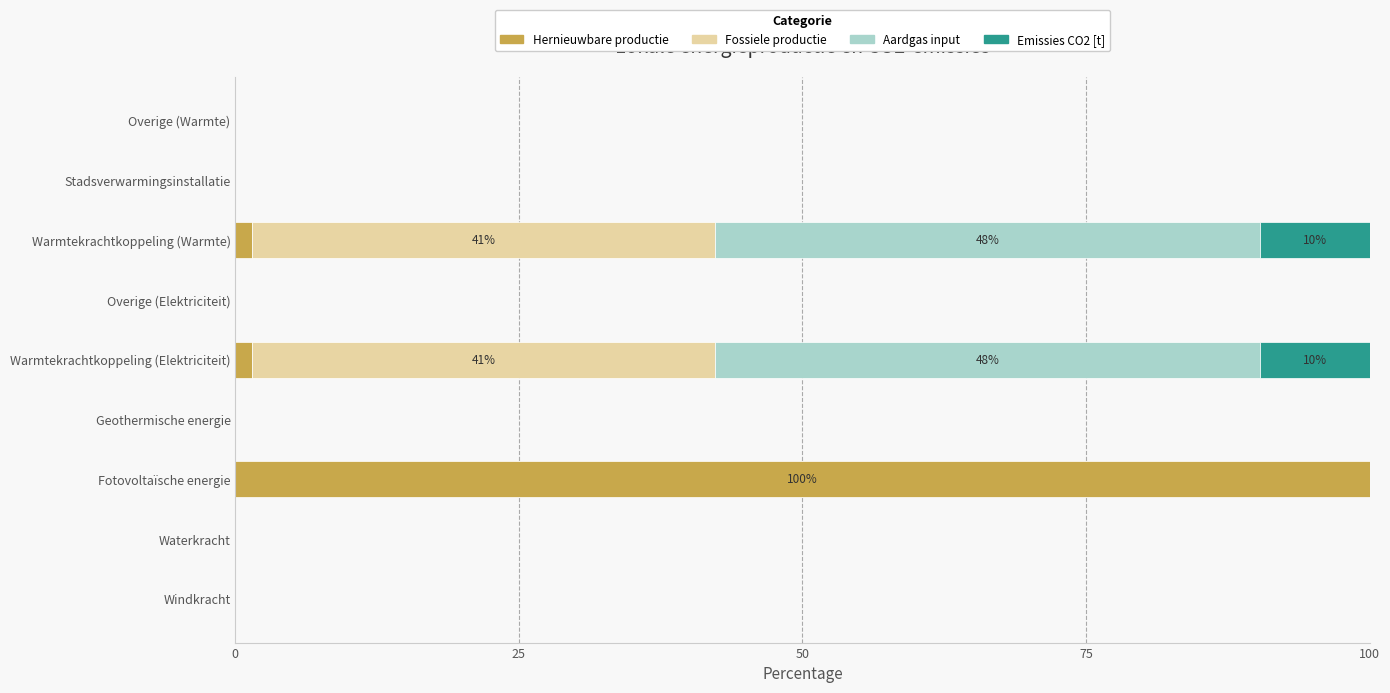

The Hernieuwbare productie series shows 53.7 at Overige (Warmte). True or false?

False